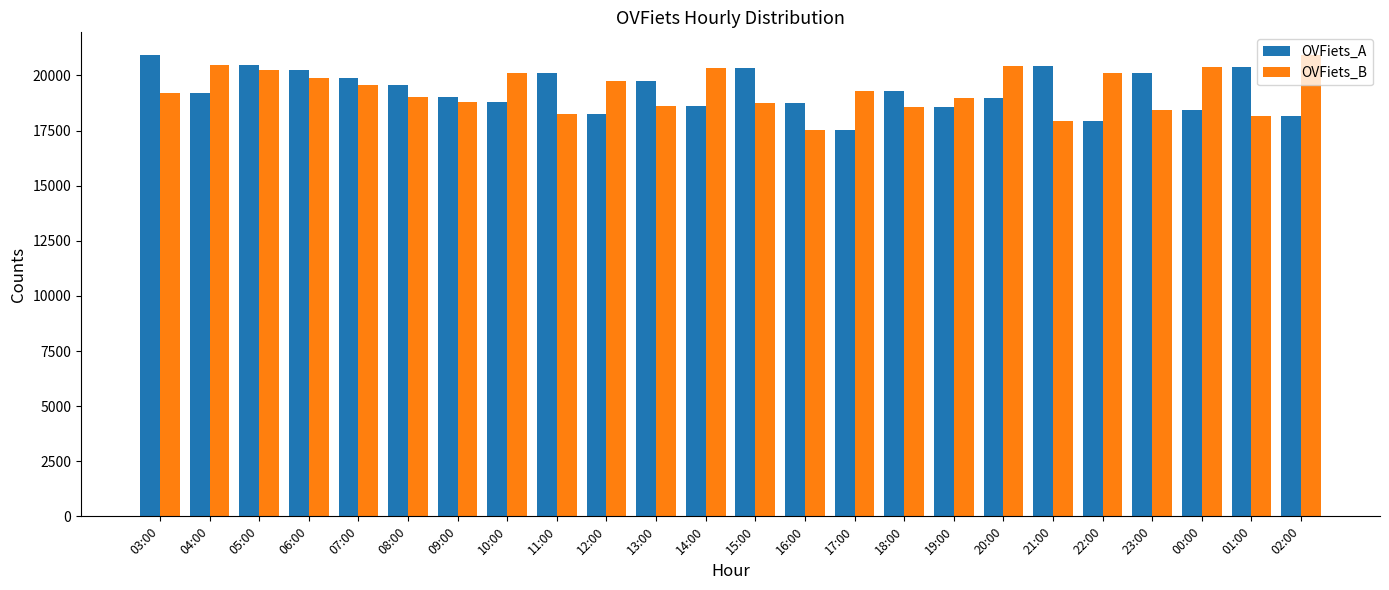

At which category is the sum across all series the highest?

05:00